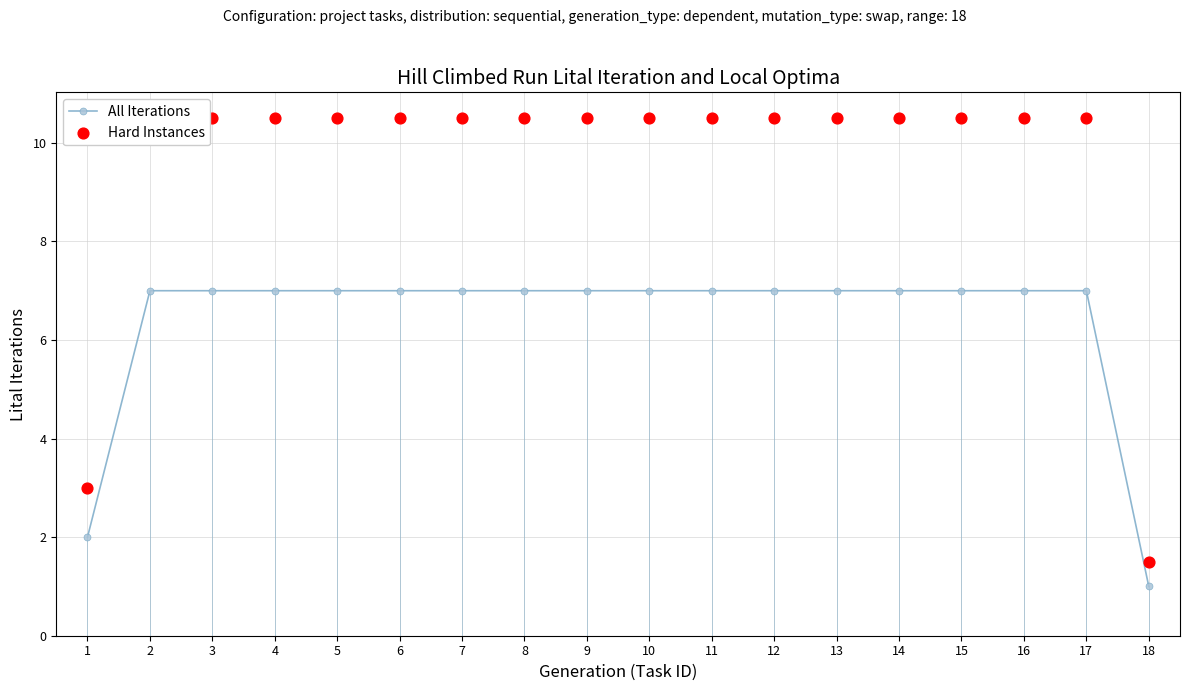

At how many categories does at least one series exceed 3?

16